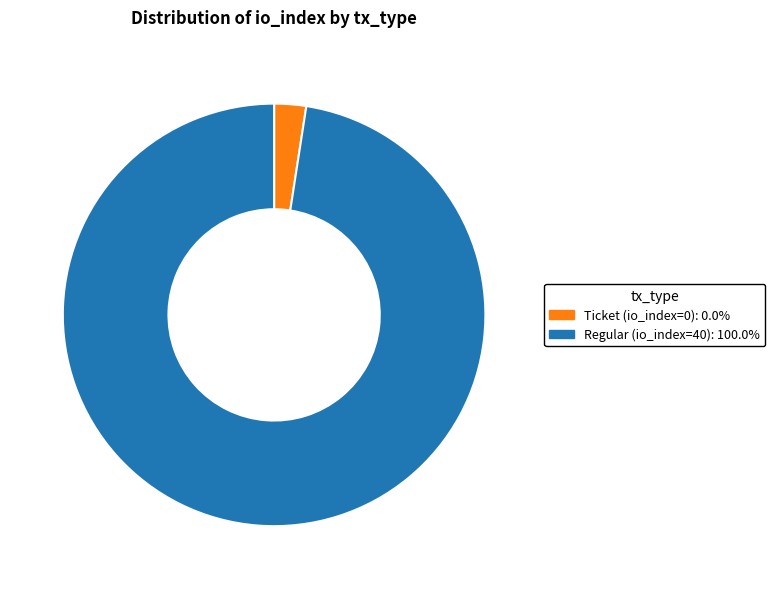

Is there any slice that represents more than half of the pie?

Yes